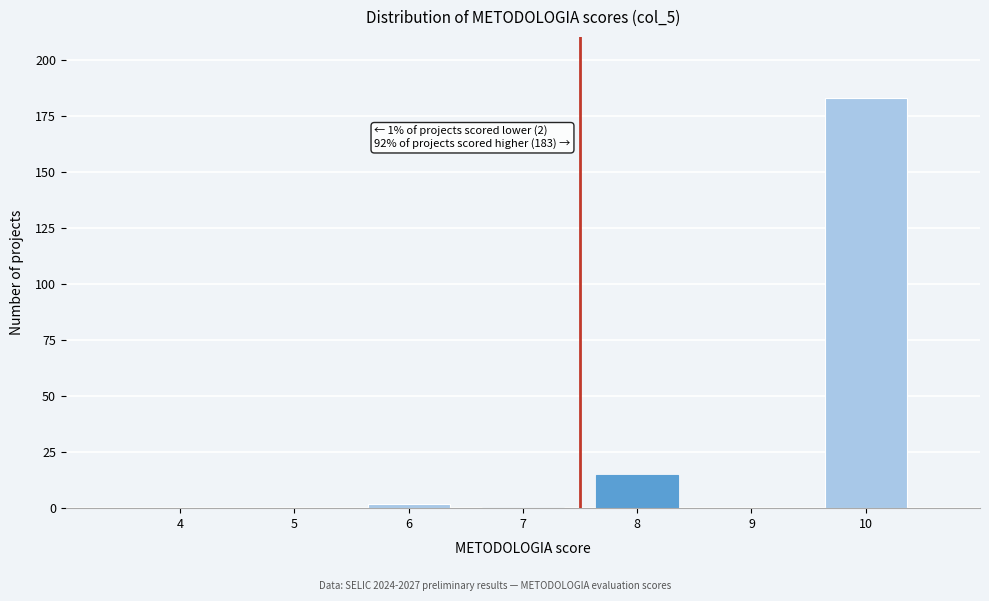

Reading left to right, what are all the values shown in this chart?

4=0	5=0	6=2	7=0	8=15	9=0	10=183